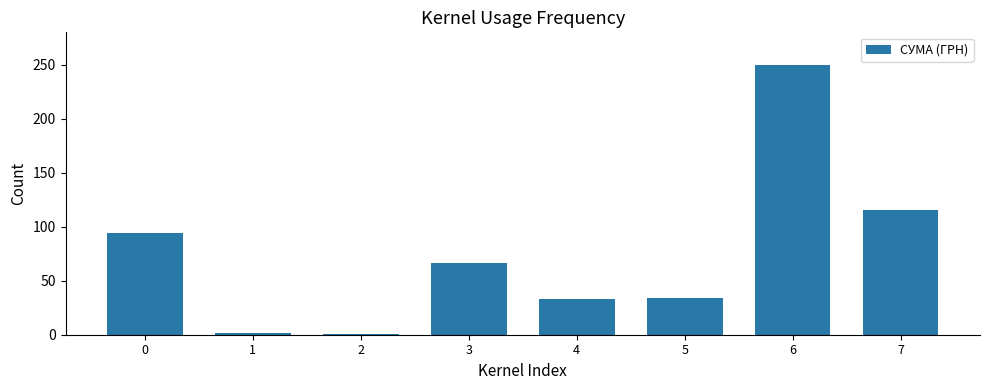

True or false: the data shows 88.9 at 6.

False